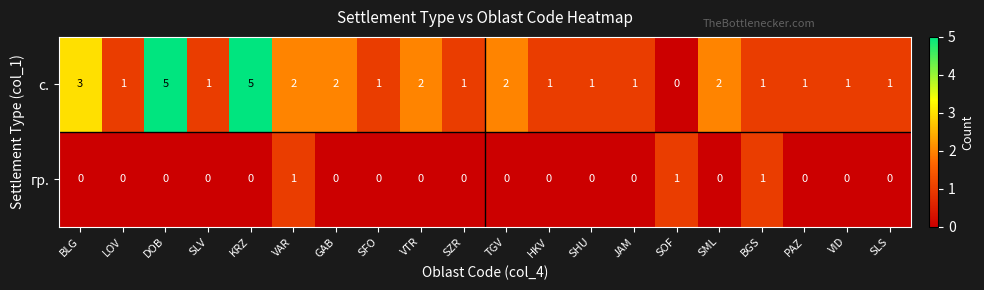

The value of гр. at DOB is 0. True or false?

True